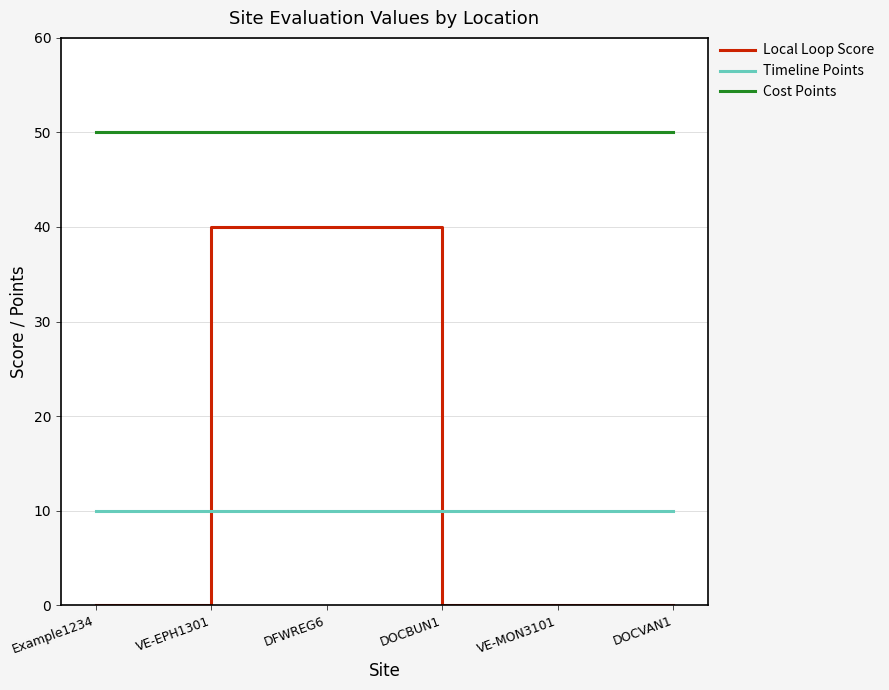

True or false: Cost Points has more than 2 points higher than both neighbors.

False